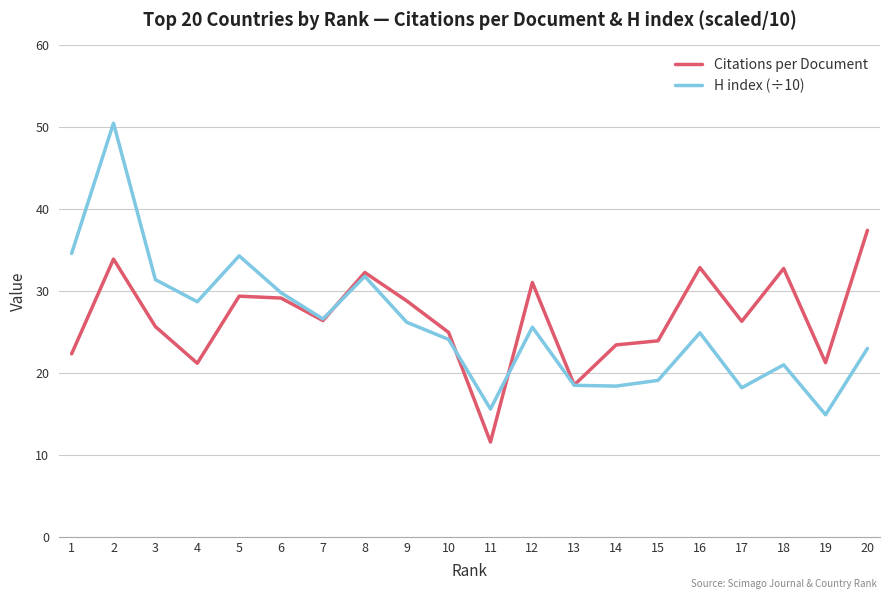

Which series has the widest spread of values?

H index (÷10)